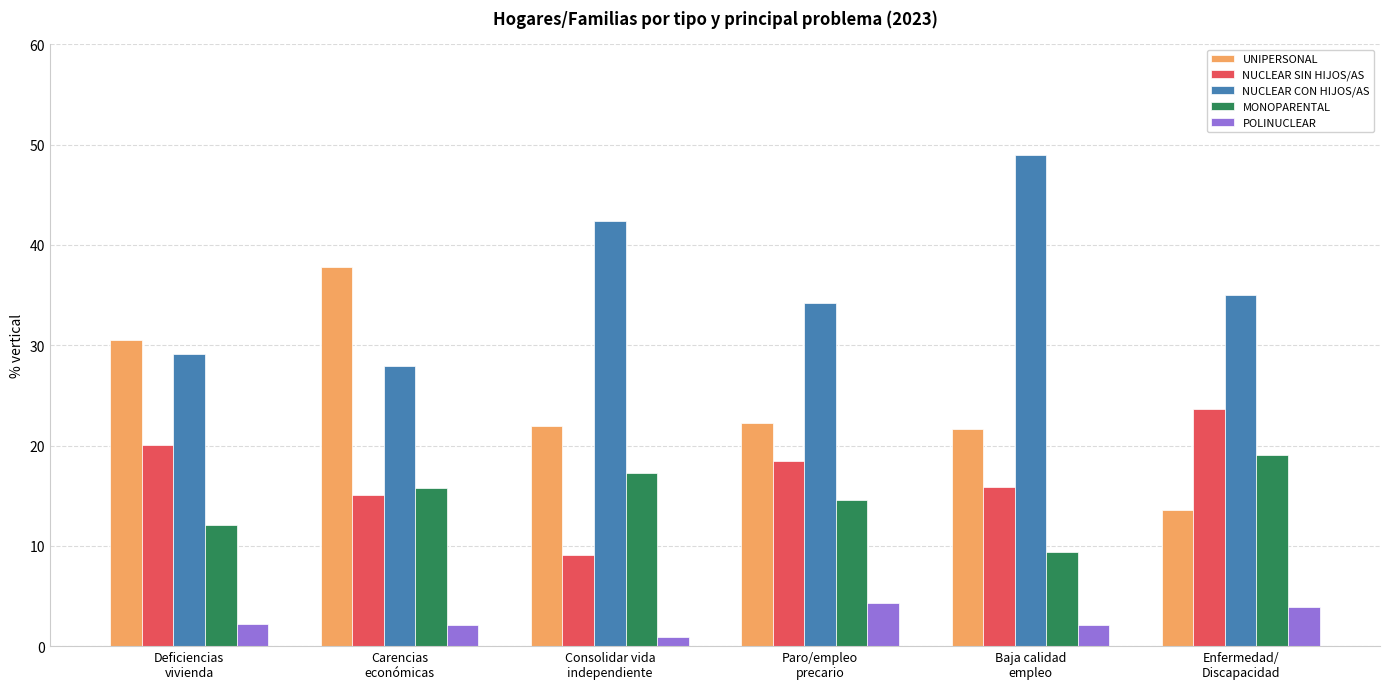

List the labels in order of NUCLEAR CON HIJOS/AS value, largest first.

Baja calidad
empleo, Consolidar vida
independiente, Enfermedad/
Discapacidad, Paro/empleo
precario, Deficiencias
vivienda, Carencias
económicas